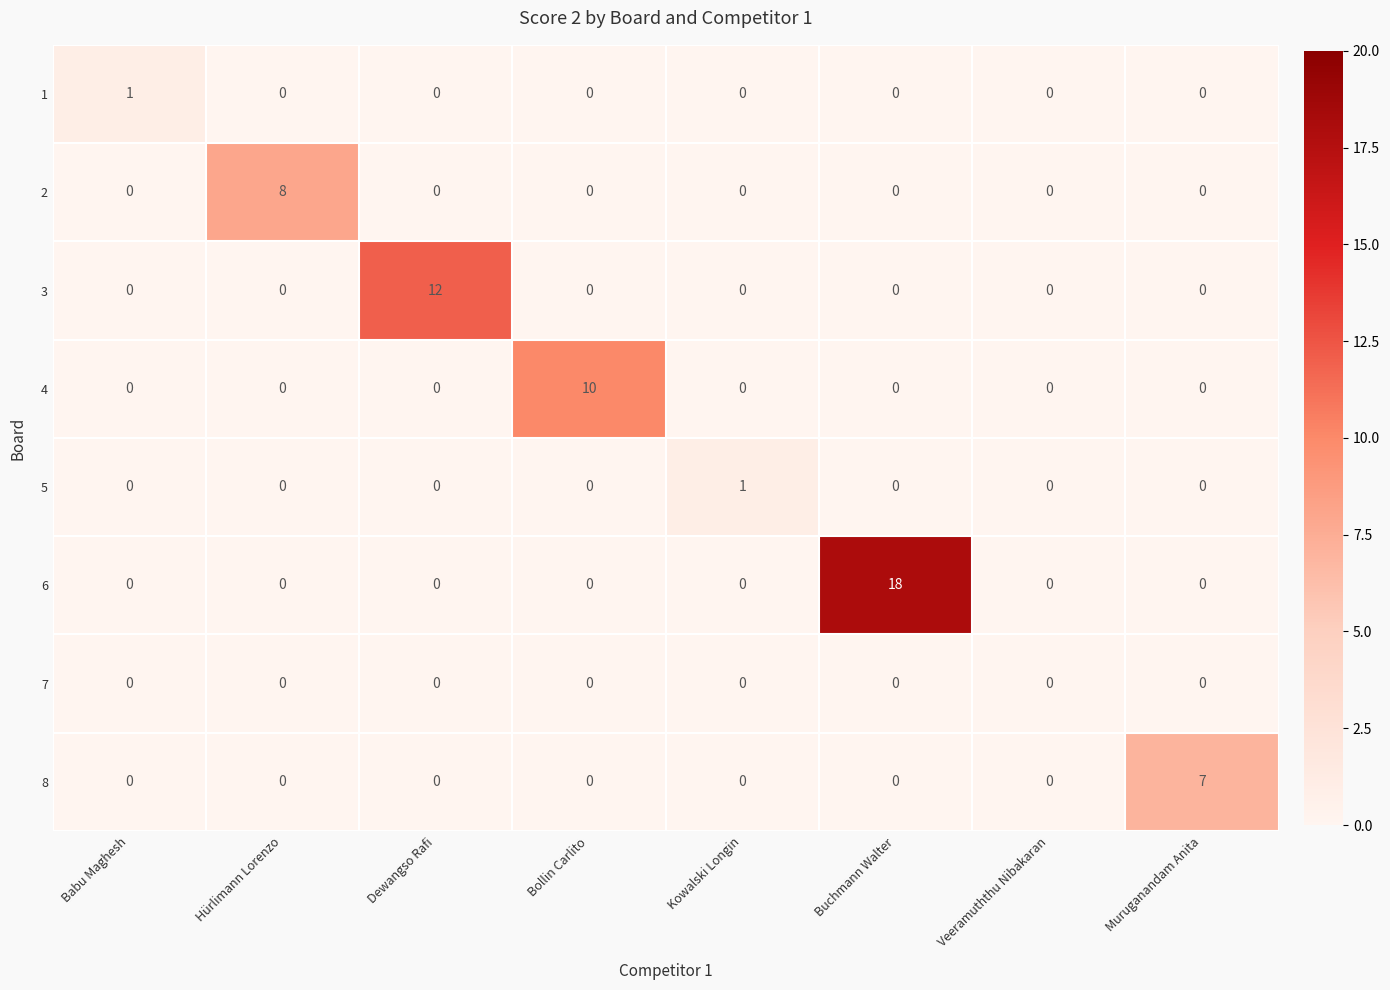

What is the sum of all 2 values?

8